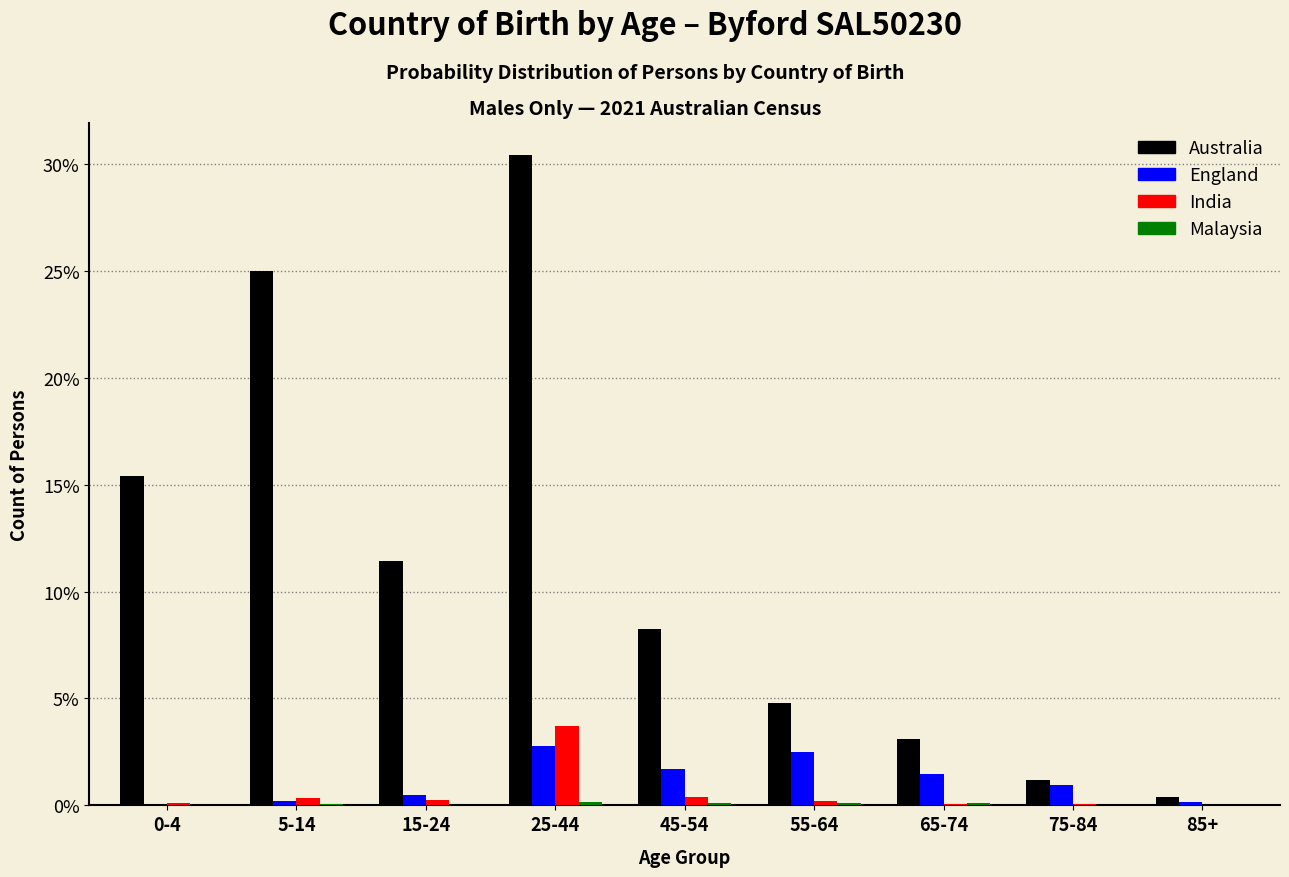

What is the sum of all England values?

10.2